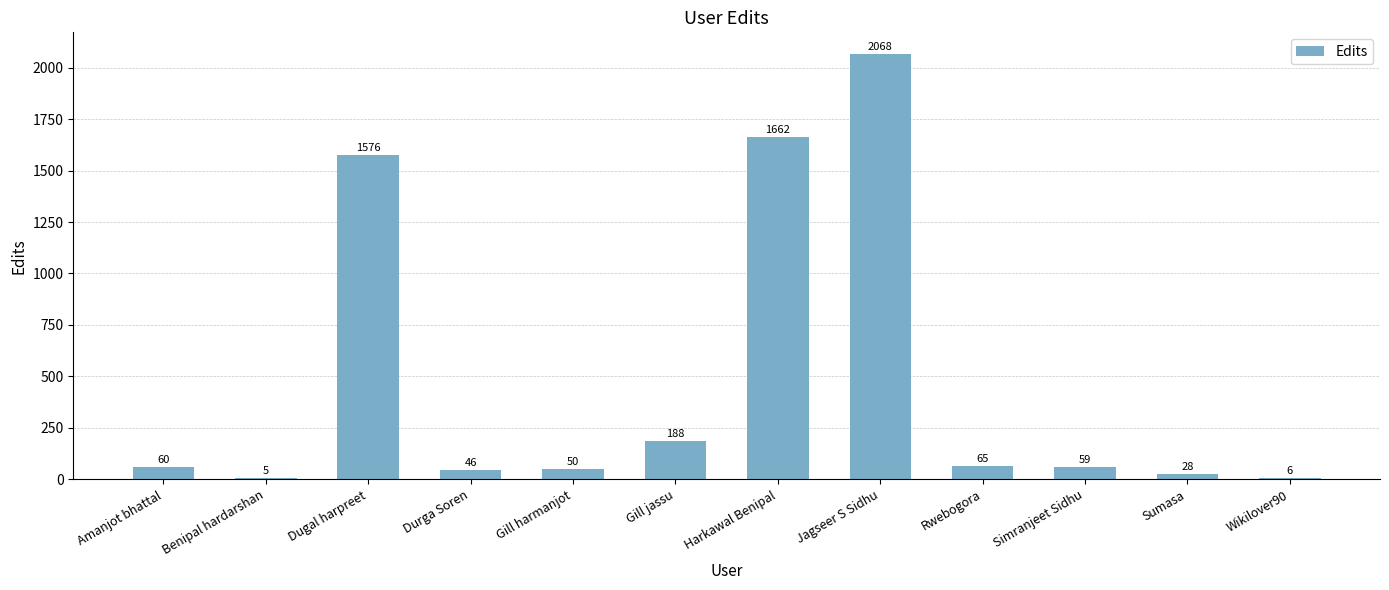

Which category has the highest value across all series?

Jagseer S Sidhu